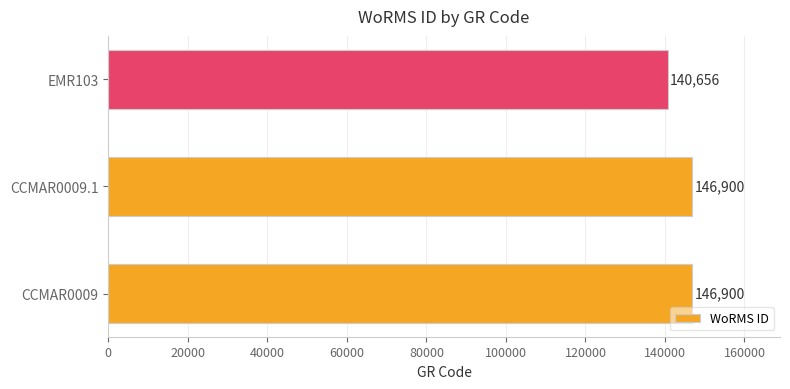

How many values are below 146900?

1